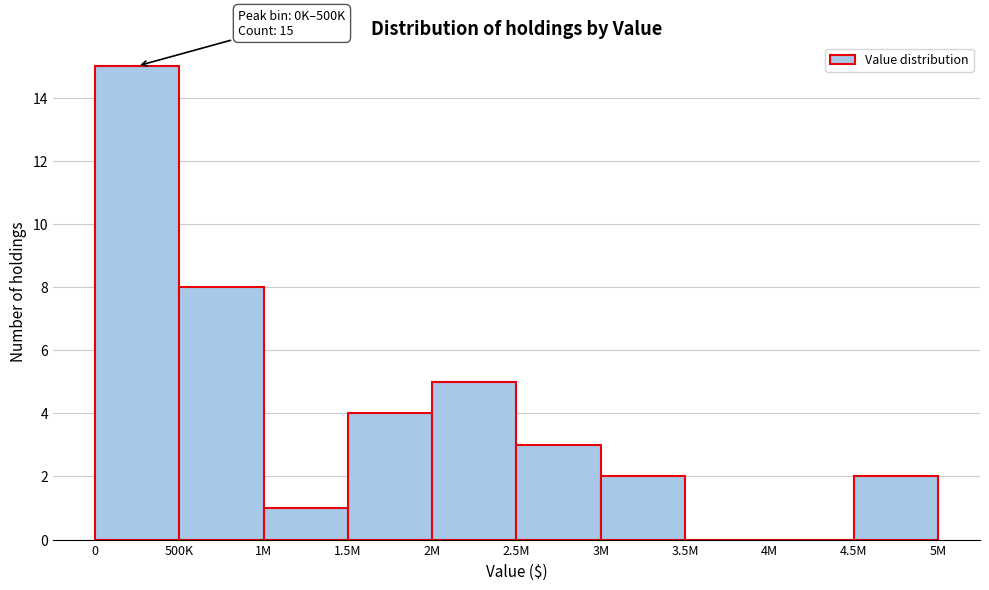

Reading left to right, extract all data points from this chart.

0=15	500K=8	1M=1	1.5M=4	2M=5	2.5M=3	3M=2	3.5M=0	4M=0	4.5M=2